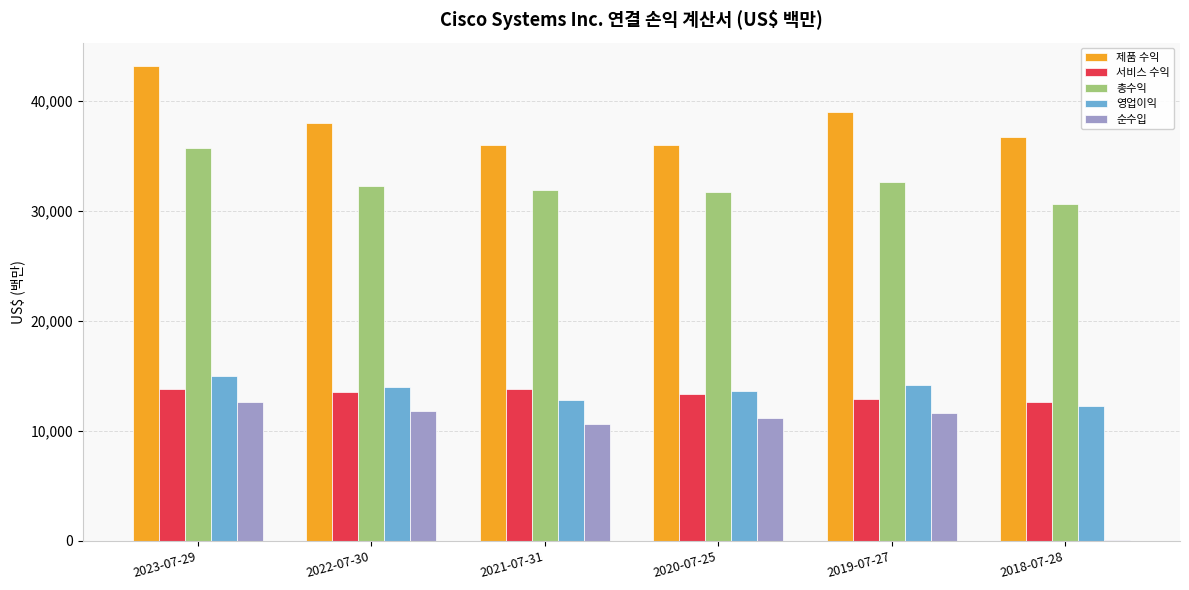

What is the highest value of the 제품 수익 series?

43142